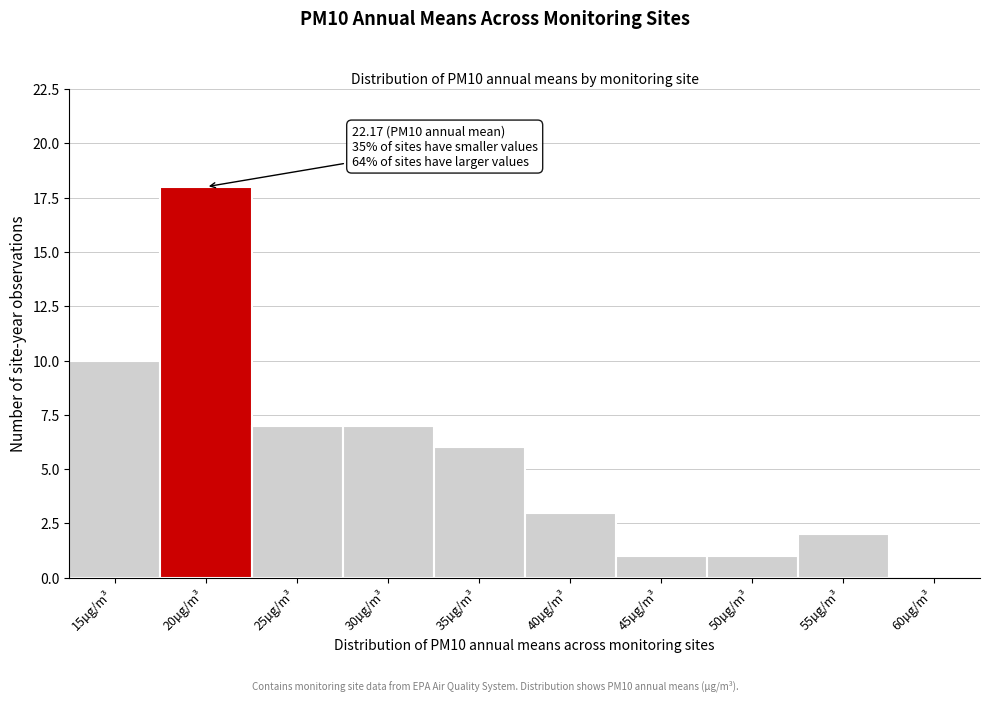

Reading right to left, list all the values displayed in this chart.

60µg/m³=0	55µg/m³=2	50µg/m³=1	45µg/m³=1	40µg/m³=3	35µg/m³=6	30µg/m³=7	25µg/m³=7	20µg/m³=18	15µg/m³=10